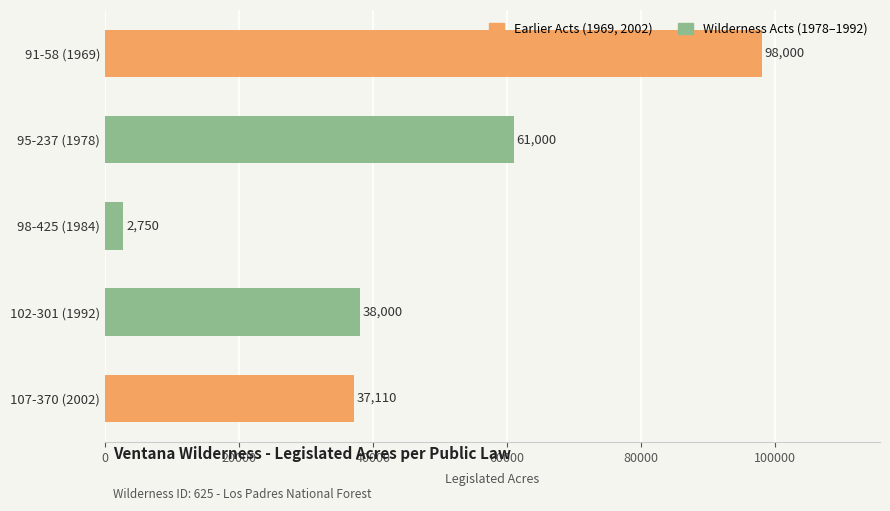

The chart shows a value of 2750 at 98-425 (1984). True or false?

True